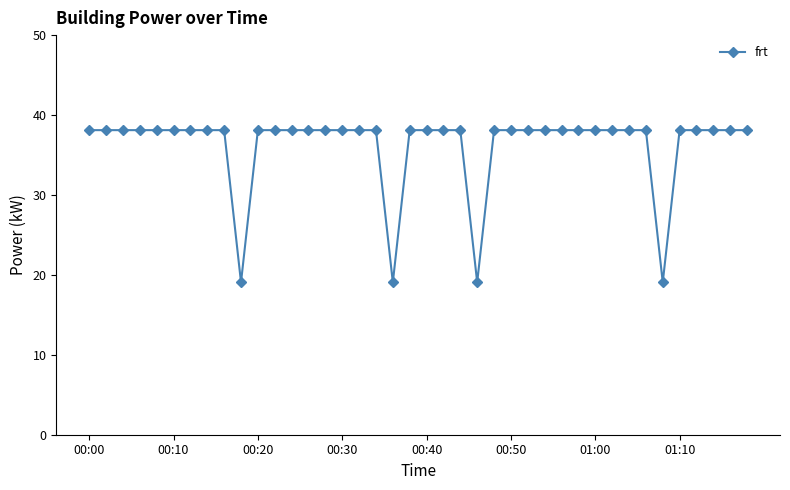

What is the value of the 1st point from the left?

38.1